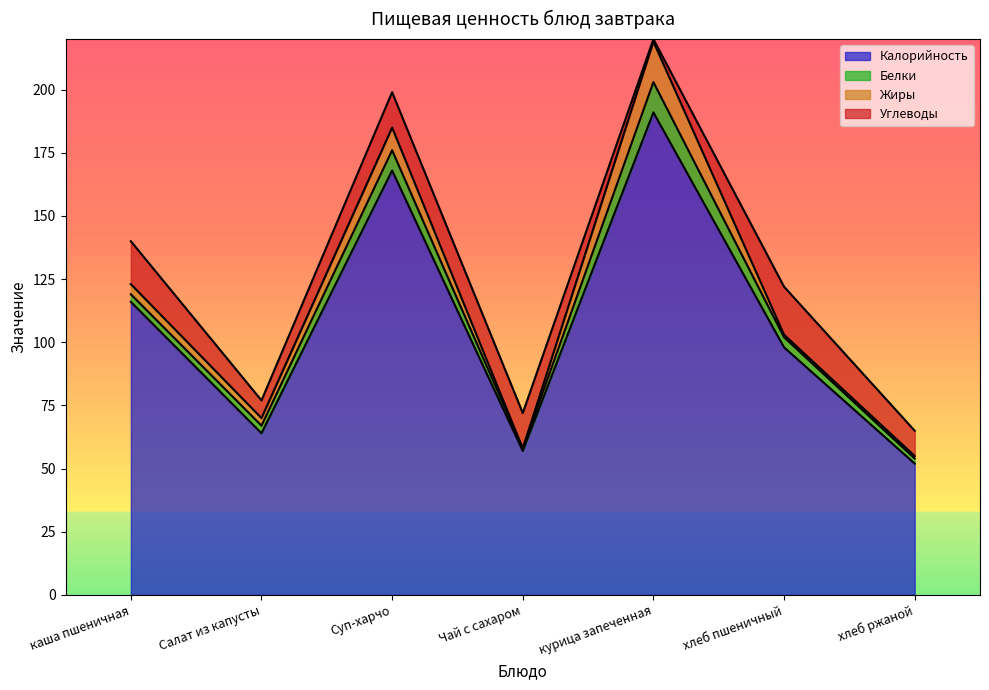

What is the value of the Калорийность point at the 7th from the left?

52